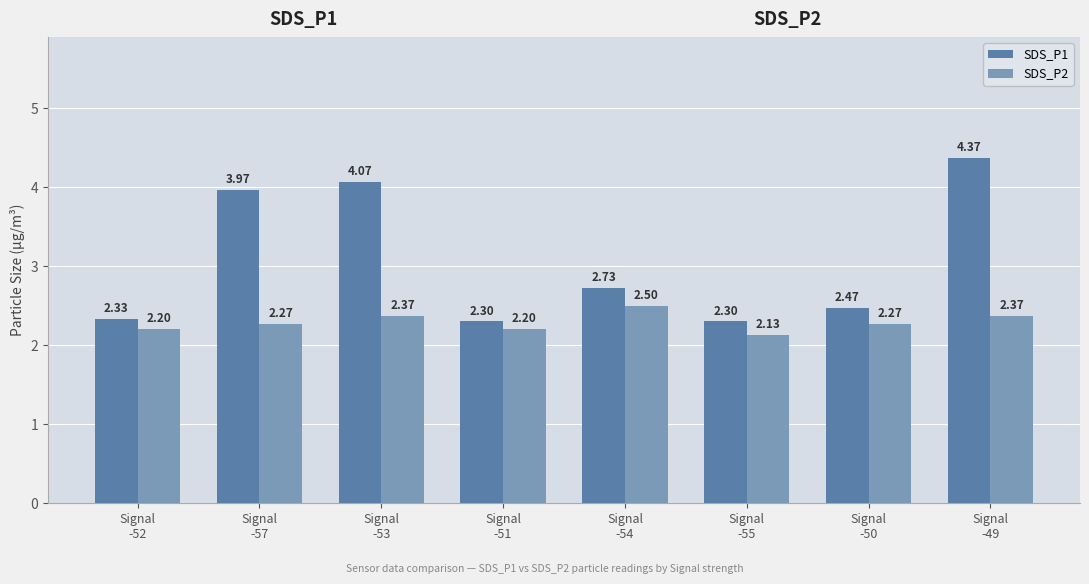

What is the label of the 3rd bar from the right?

Signal
-55